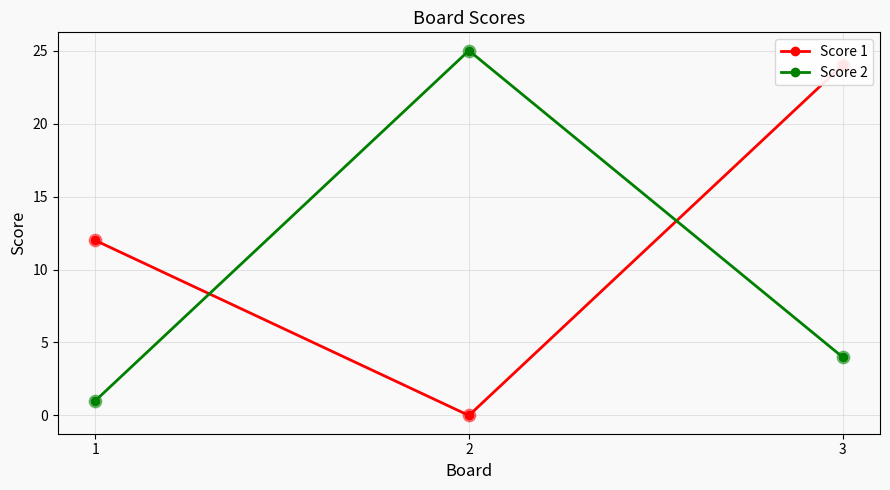

Which series reaches the minimum Y coordinate?

Score 1